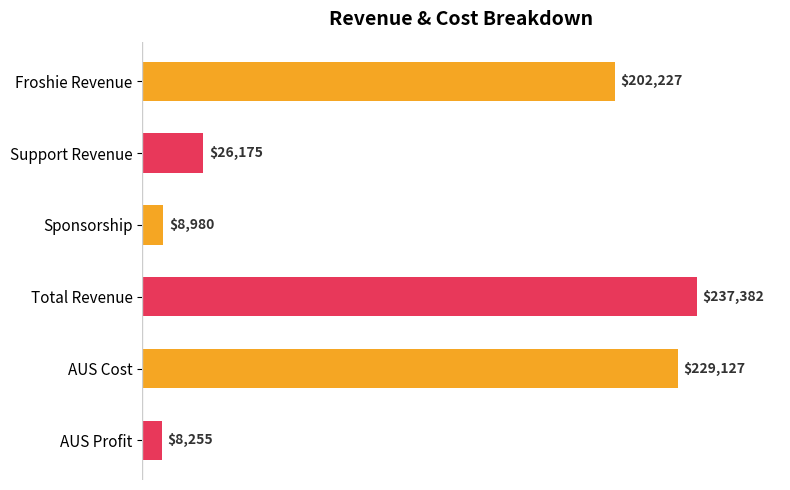

Which category has the lowest value across all series?

AUS Profit